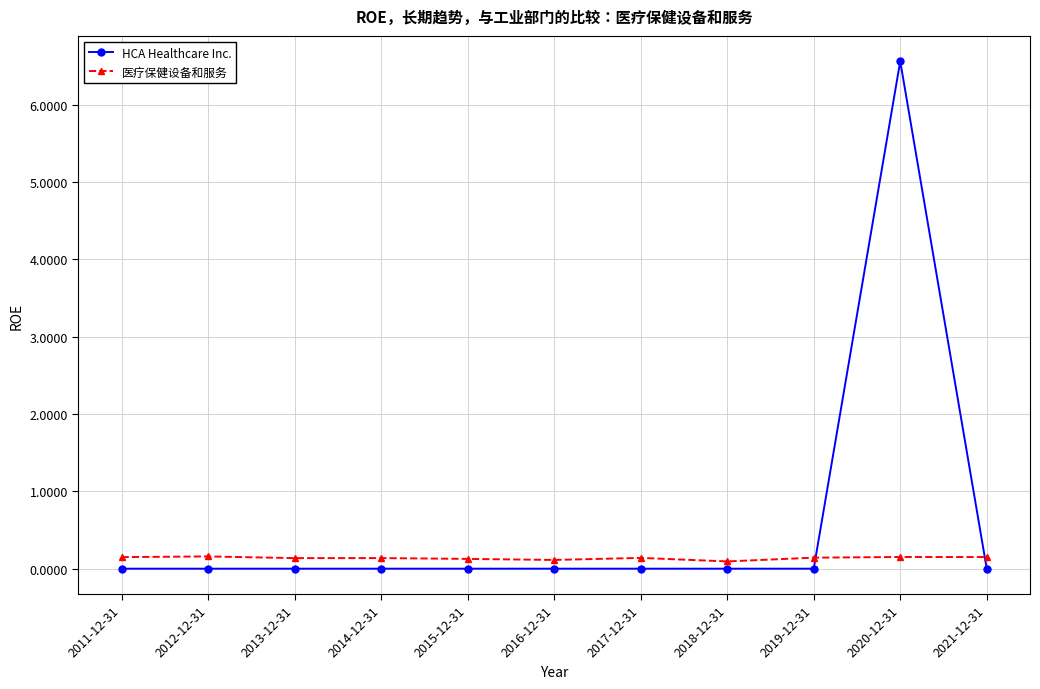

What is the value of the 医疗保健设备和服务 point at the 6th from the left?

0.1